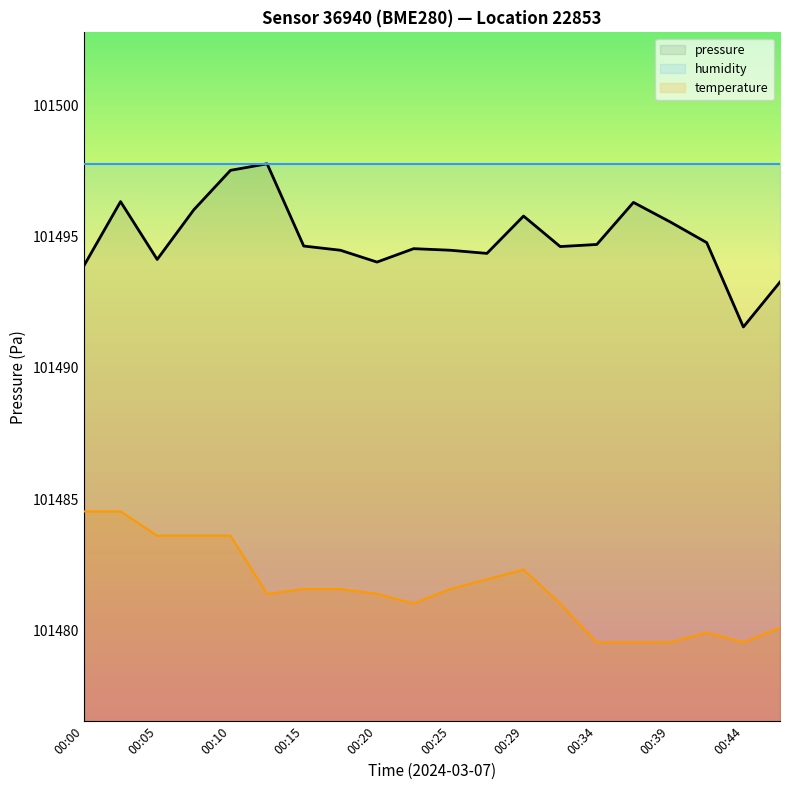

What is the value of the temperature point at the 7th from the left?

101481.6